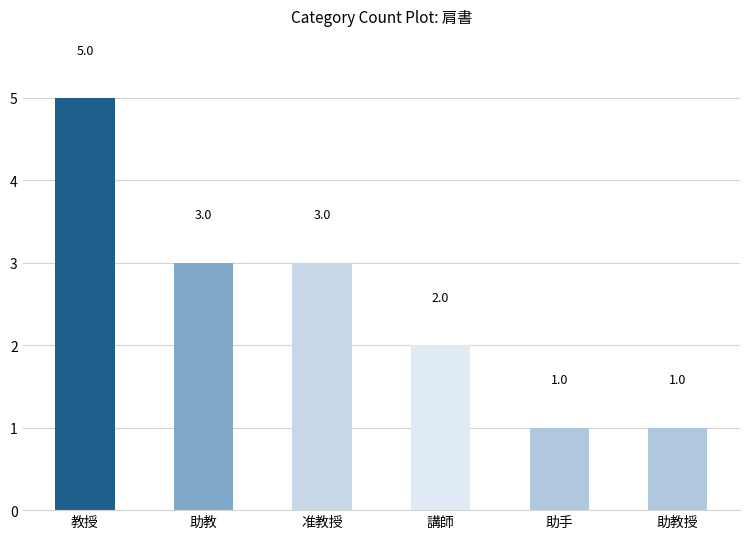

What is the label of the 5th bar from the left?

助手